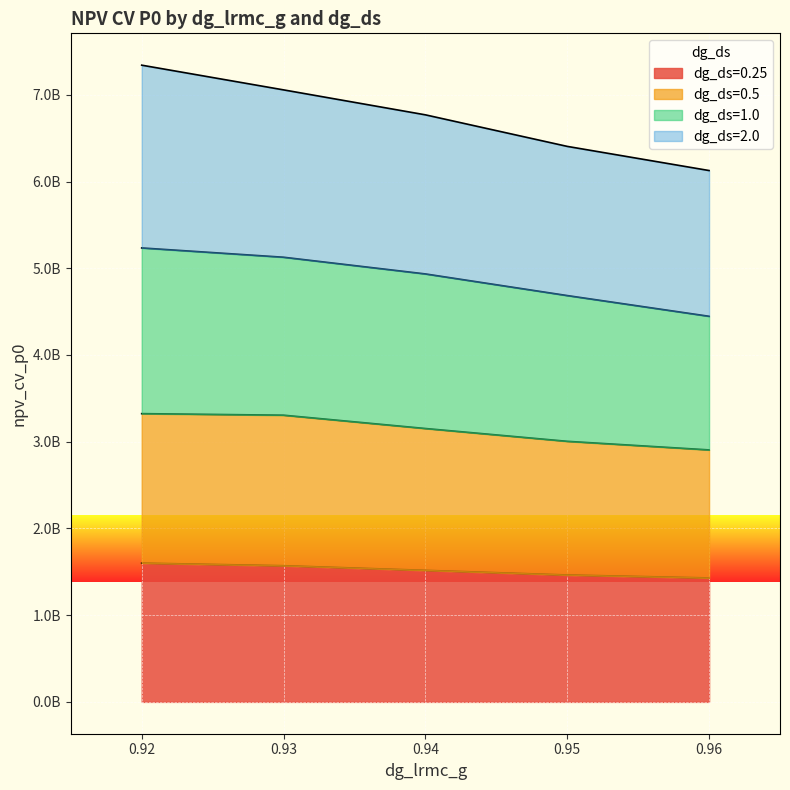

What is the lowest value of the dg_ds=0.25 series?

1429035405.1